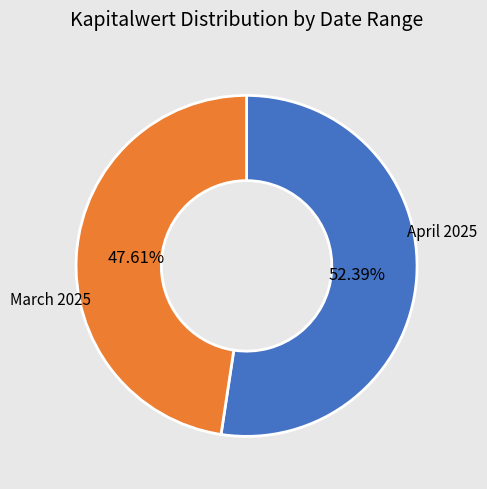

Does any single category account for the majority?

Yes